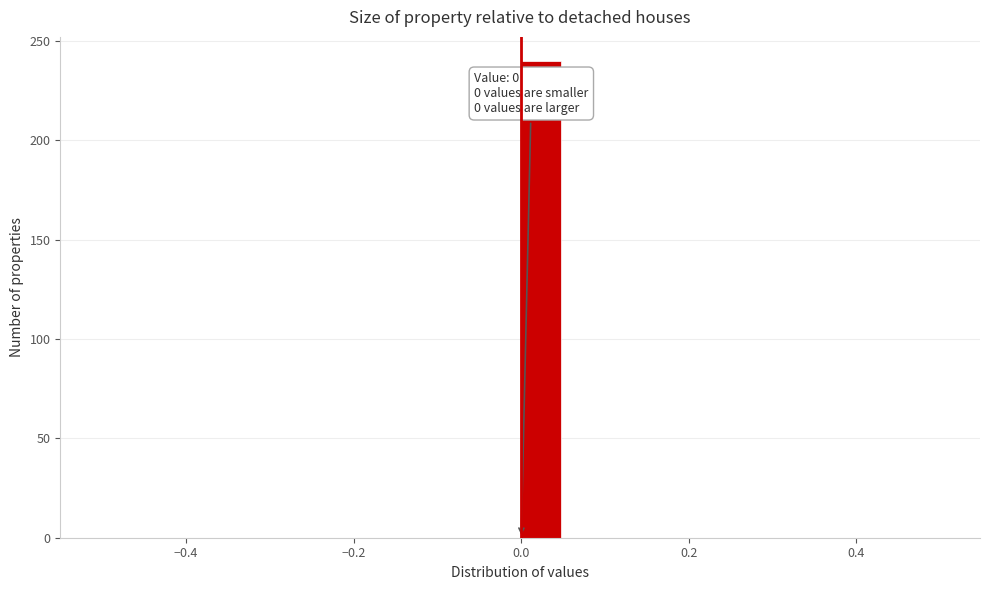

Read against the x-axis, roughly where is the centre of the tallest bar?

0.02